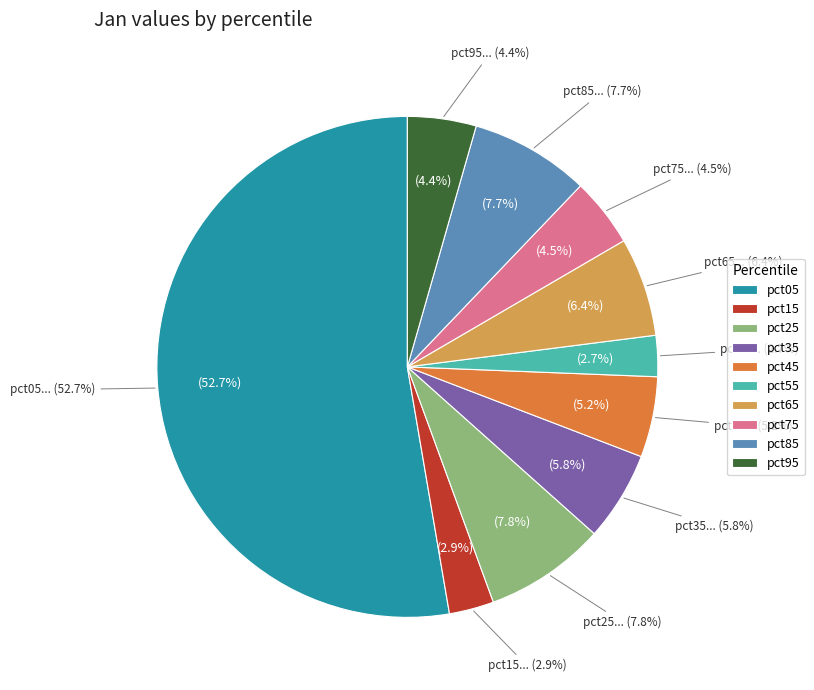

True or false: pct15 accounts for 3% of the total.

True